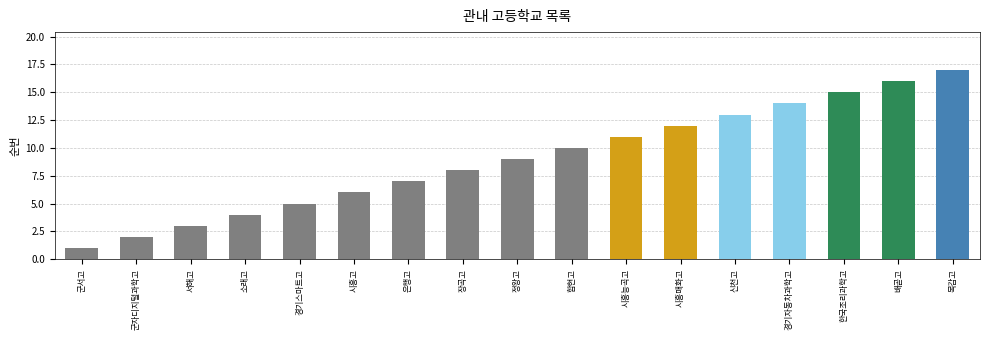

Reading left to right, what are all the values shown in this chart?

군서고=1	군자디지털과학고=2	서해고=3	소래고=4	경기스마트고=5	시흥고=6	은행고=7	장곡고=8	정왕고=9	함현고=10	시흥능곡고=11	시흥매화고=12	신천고=13	경기자동차과학고=14	한국조리과학고=15	배곧고=16	목감고=17